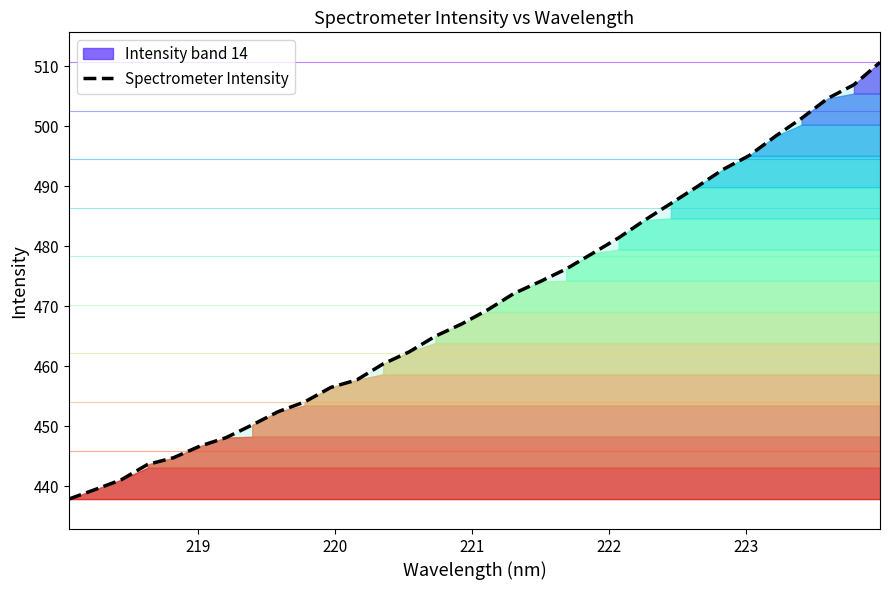

What is the maximum value for Spectrometer Intensity?

510.6